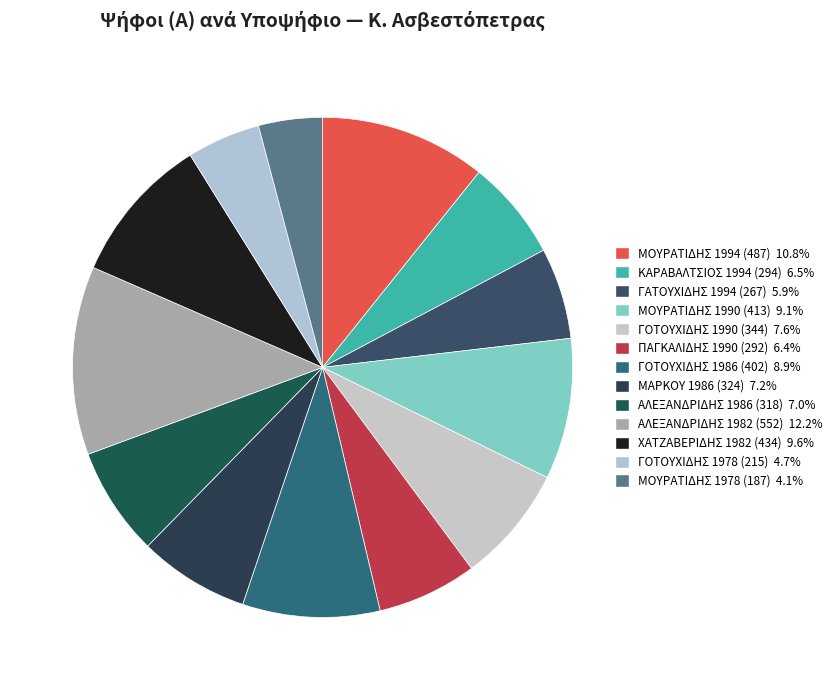

To the nearest percent, what percentage of the pie is ΑΛΕΞΑΝΔΡΙΔΗΣ 1986 (318)?

7%